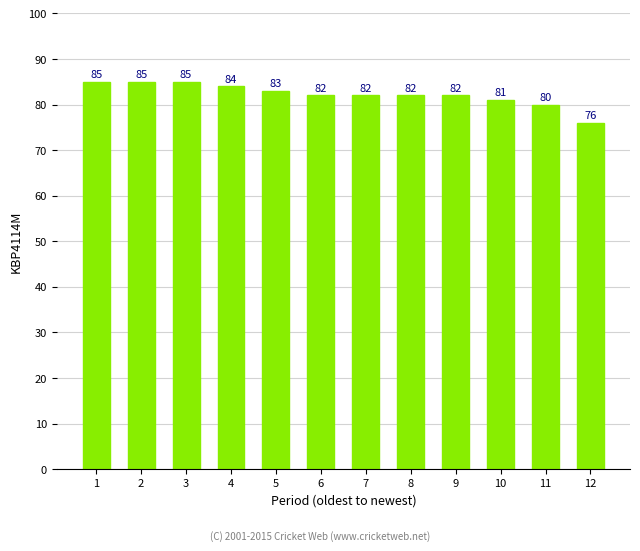

What is the smallest value displayed?

76